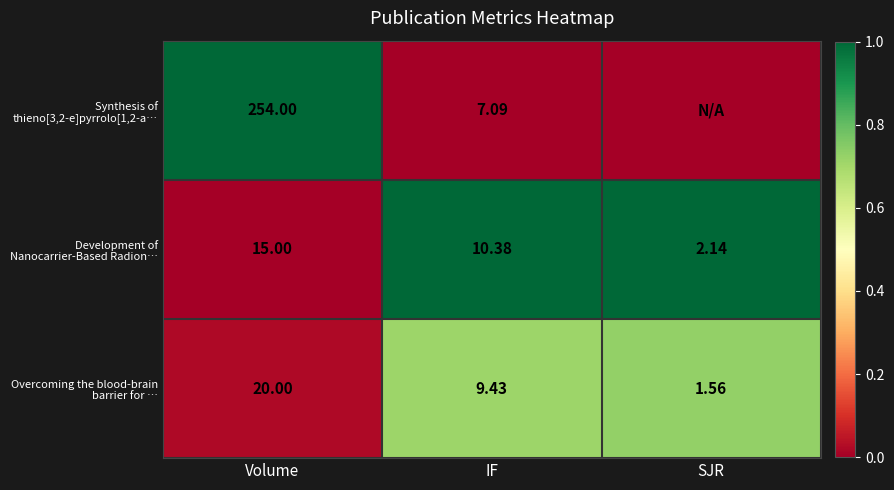

At which label does Overcoming the blood-brain barrier for … reach its minimum?

SJR